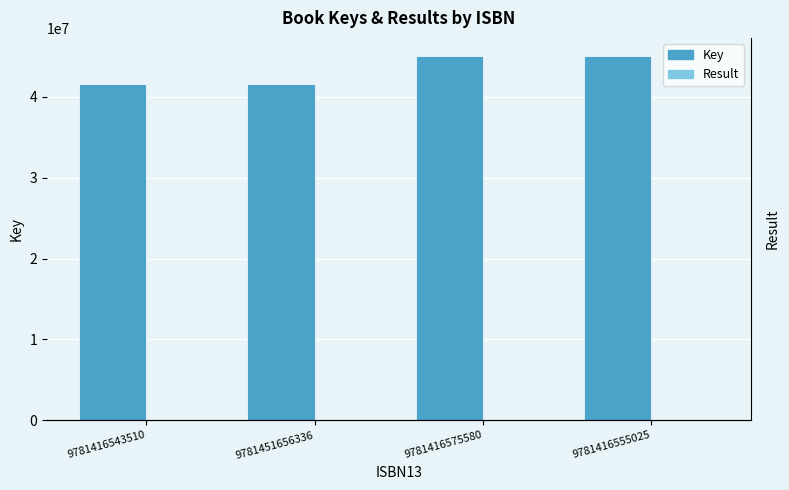

At which category is the sum across all series the highest?

9781416575580